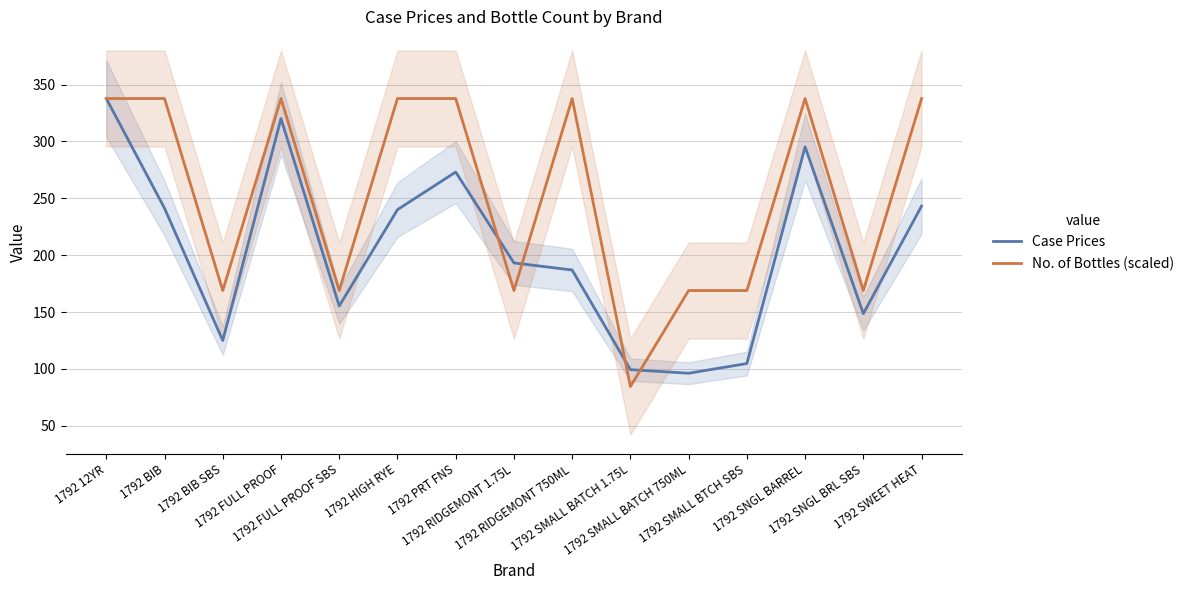

What is the total value across all series at 1792 SNGL BRL SBS?

317.4